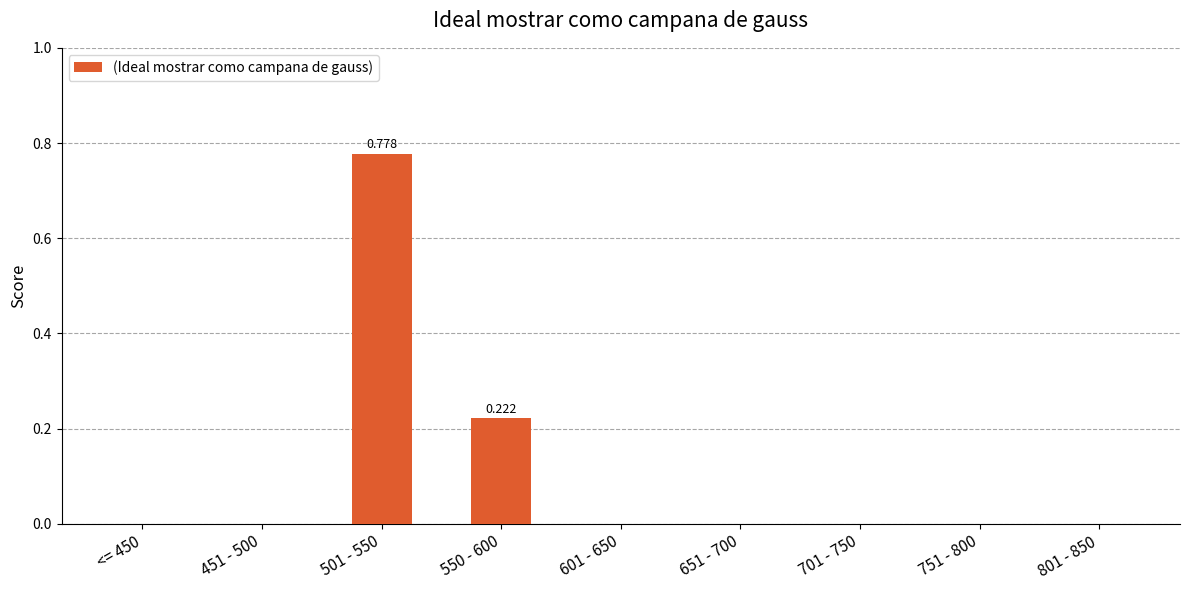

Rank the categories by value from highest to lowest.

501 - 550, 550 - 600, <= 450, 451 - 500, 601 - 650, 651 - 700, 701 - 750, 751 - 800, 801 - 850